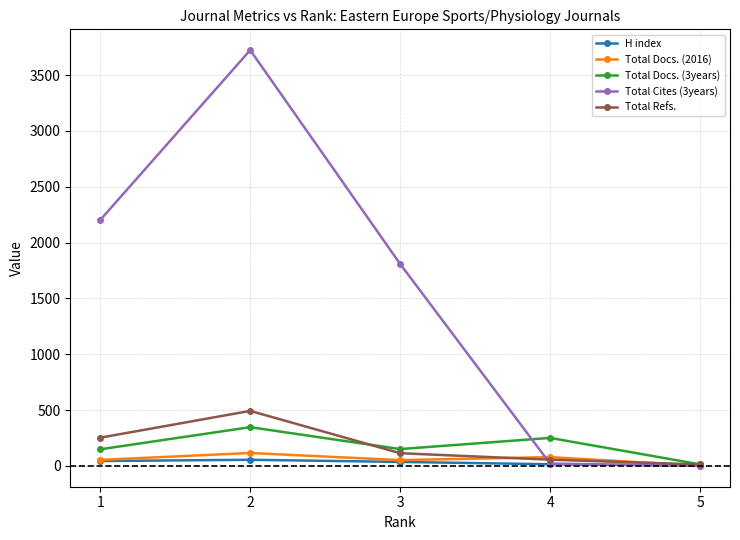

True or false: Total Docs. (3years) has more than 2 points higher than both neighbors.

False